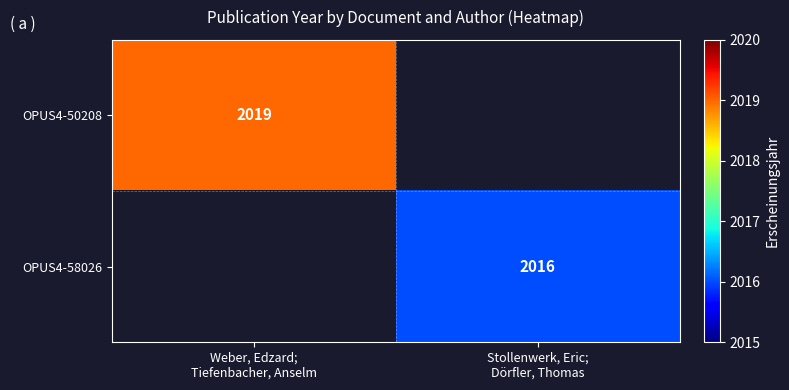

What is the highest value of the OPUS4-50208 series?

2019